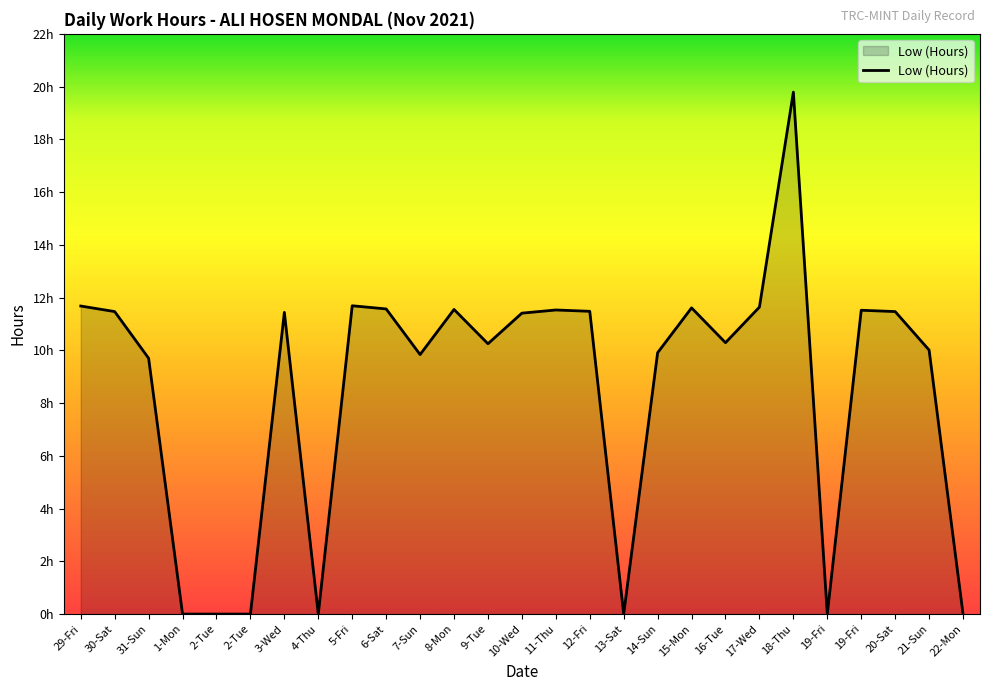

What is the difference between the values at 9-Tue and 31-Sun?

0.6